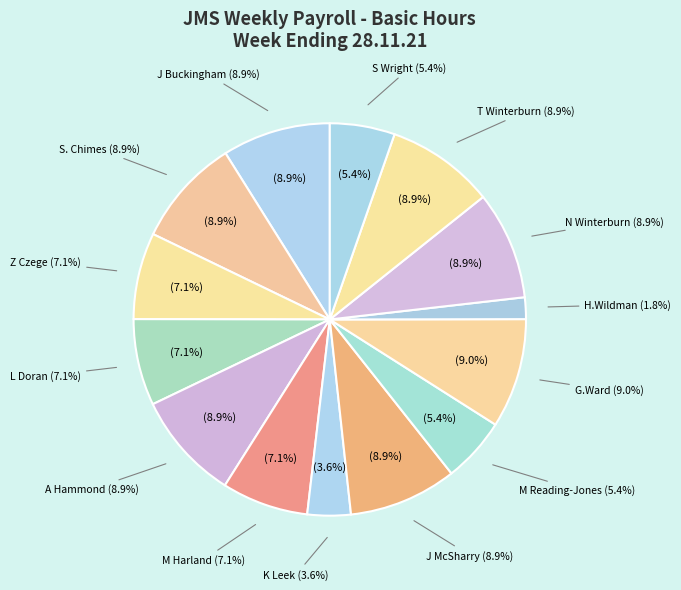

What is the total percentage of N Winterburn and J Buckingham?

17.8%